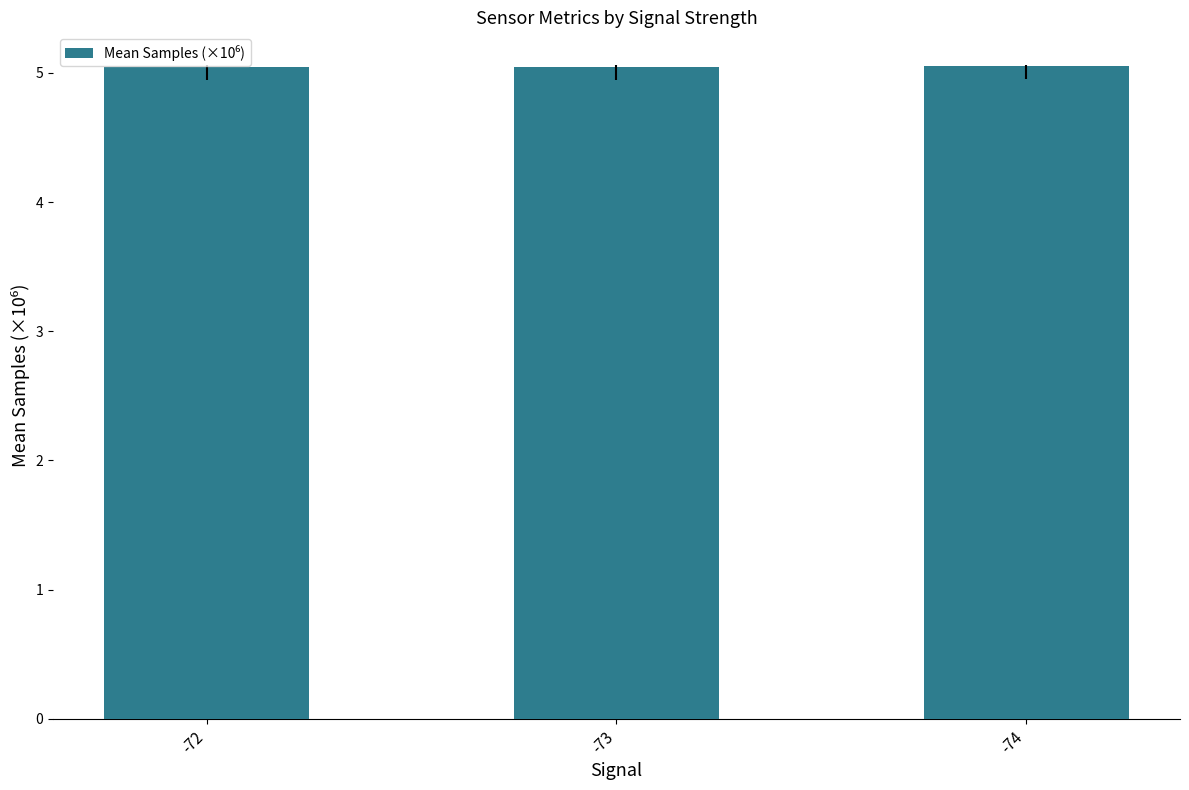

The value at -72 is 5.0. True or false?

True